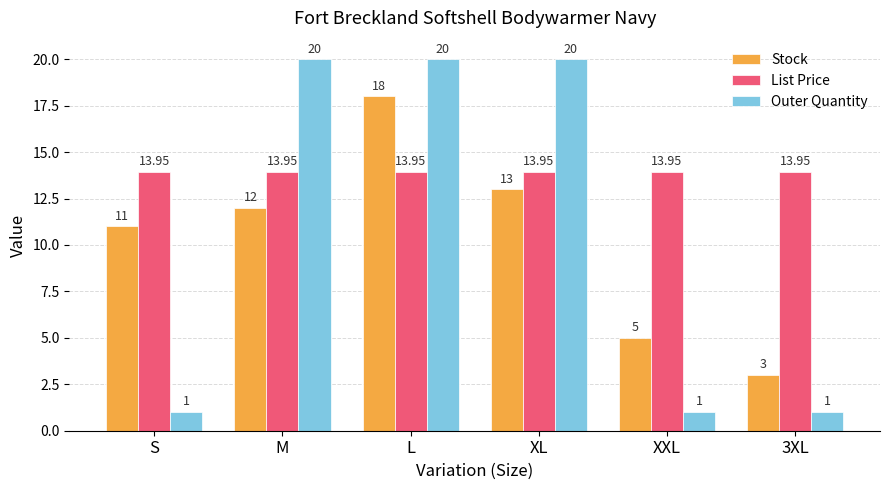

The Stock series shows 12.0 at M. True or false?

True